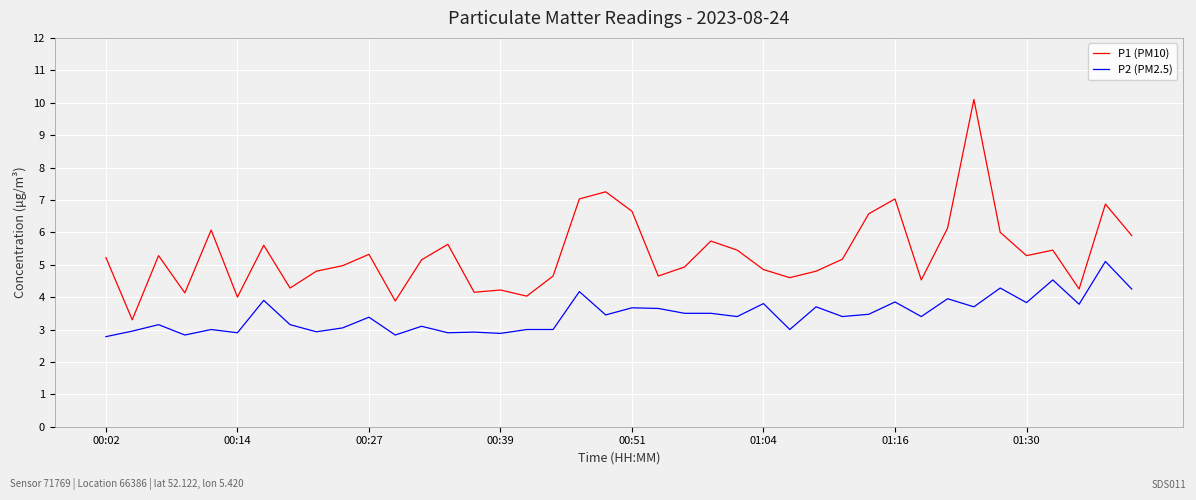

What are all the series names shown in the legend?

P1 (PM10), P2 (PM2.5)